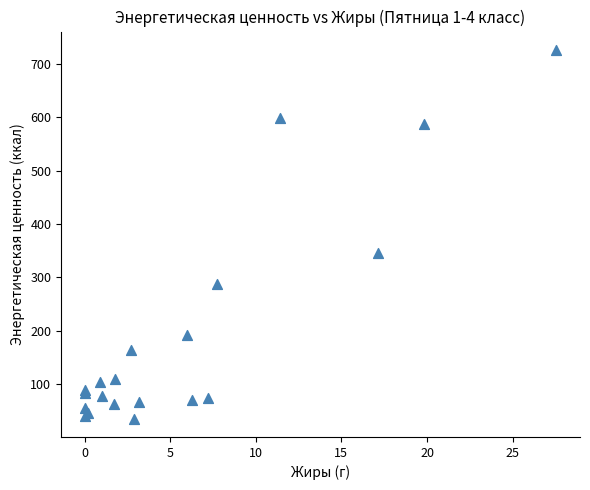

What Y value in the scatter plot is closest to 380?

346.0